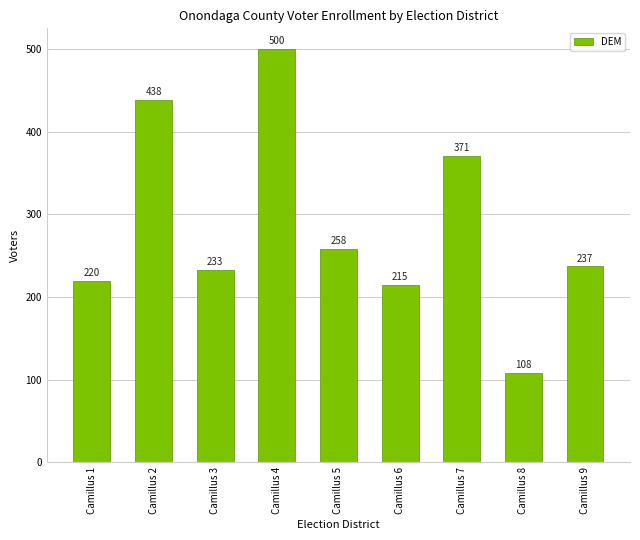

What is the change in value from Camillus 3 to Camillus 8?

-125